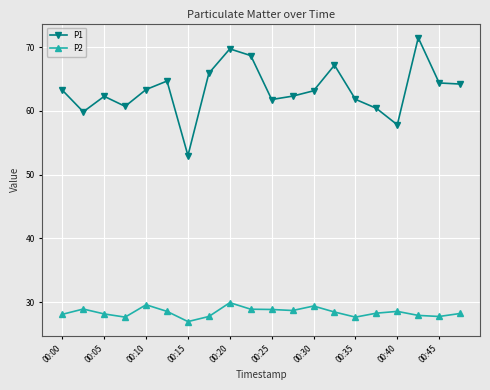

What is the difference between the maximum and second lowest values in the P1 series?

13.7